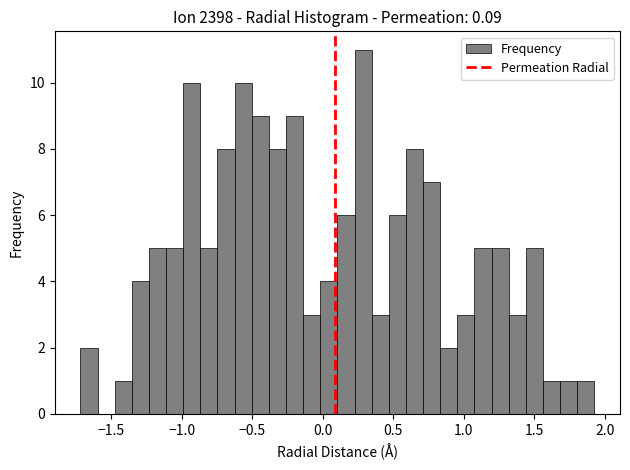

Read against the x-axis, roughly where is the centre of the tallest bar?

0.30